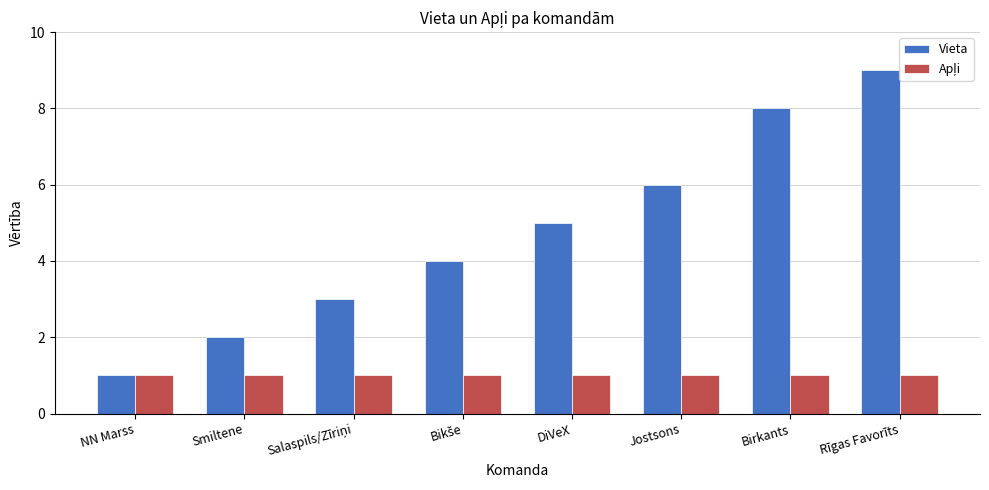

Does the chart contain stacked bars?

No